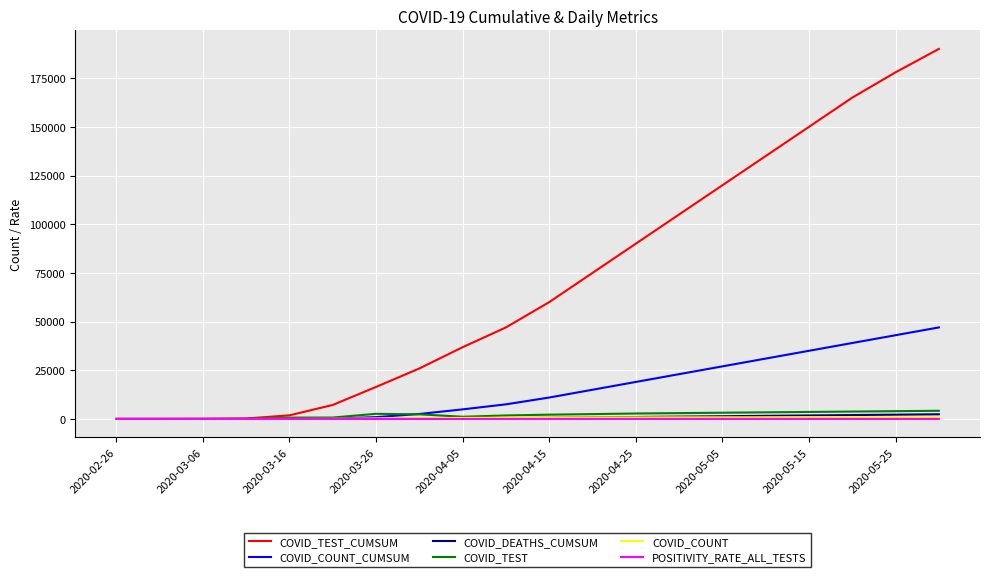

Which category has the lowest value across all series?

2020-02-26